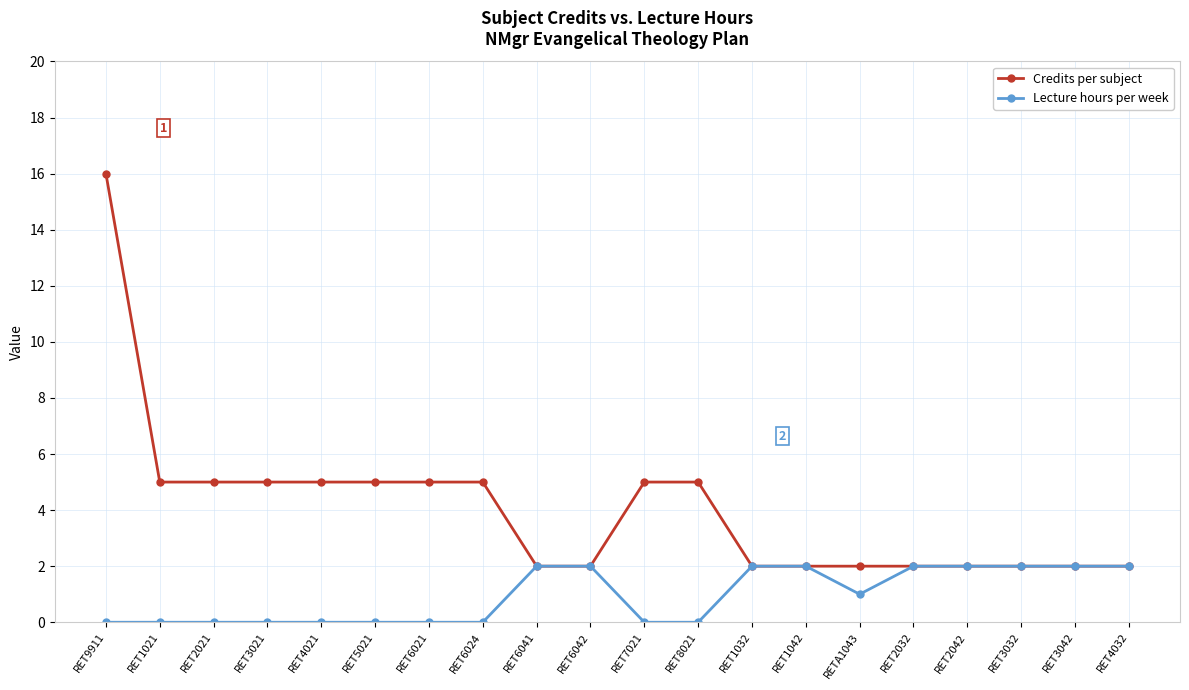

What position from the left is RET8021?

12